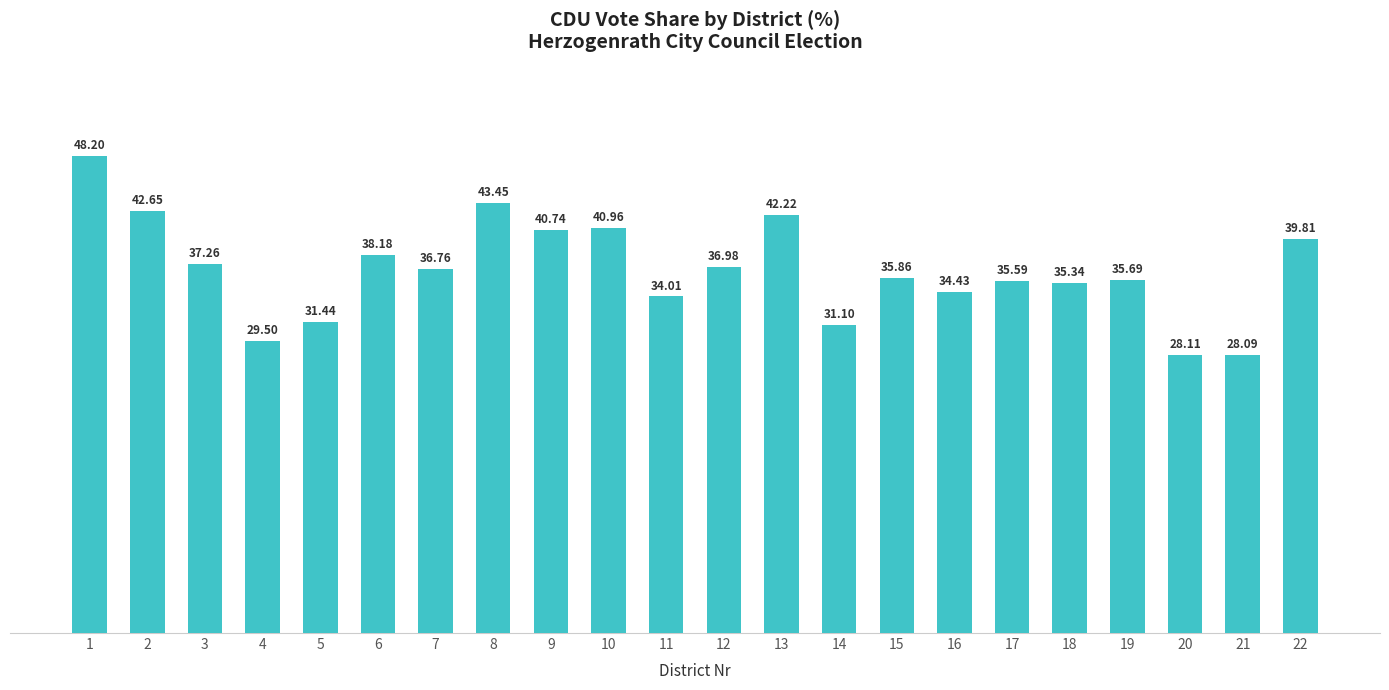

List the labels in order of value, smallest first.

21, 20, 4, 14, 5, 11, 16, 18, 17, 19, 15, 7, 12, 3, 6, 22, 9, 10, 13, 2, 8, 1